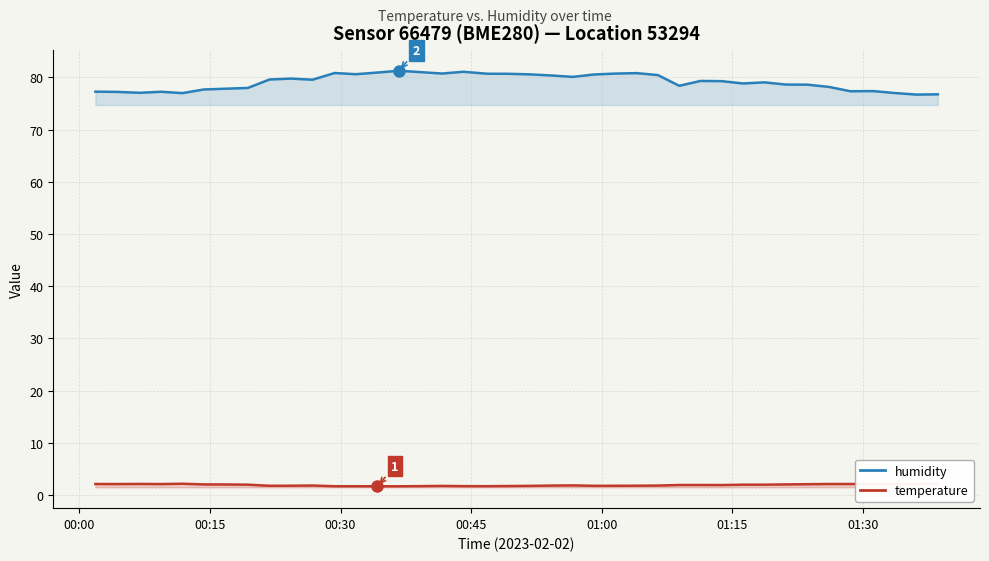

The value of temperature at 25 is 2.7. True or false?

False